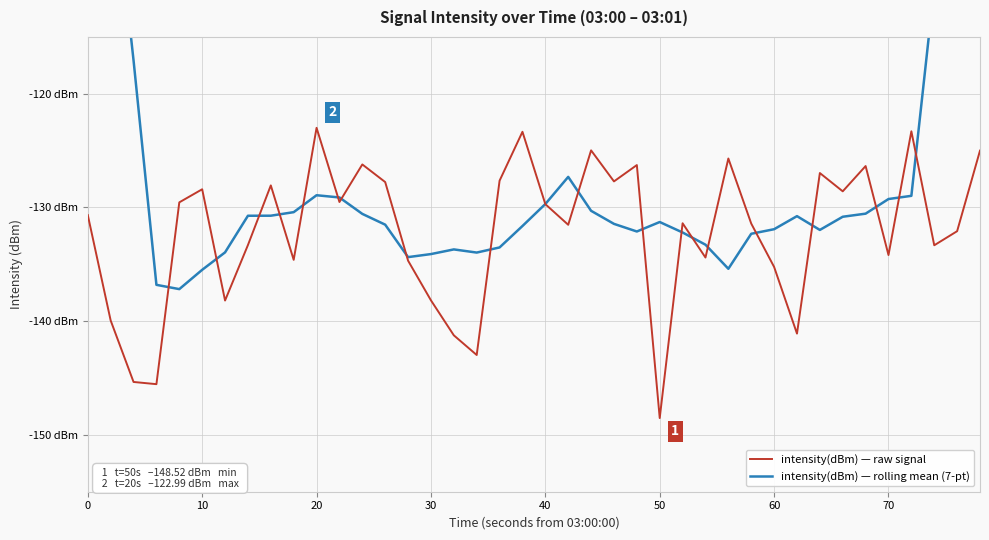

What are all the series names shown in the legend?

intensity(dBm) — raw signal, intensity(dBm) — rolling mean (7-pt)